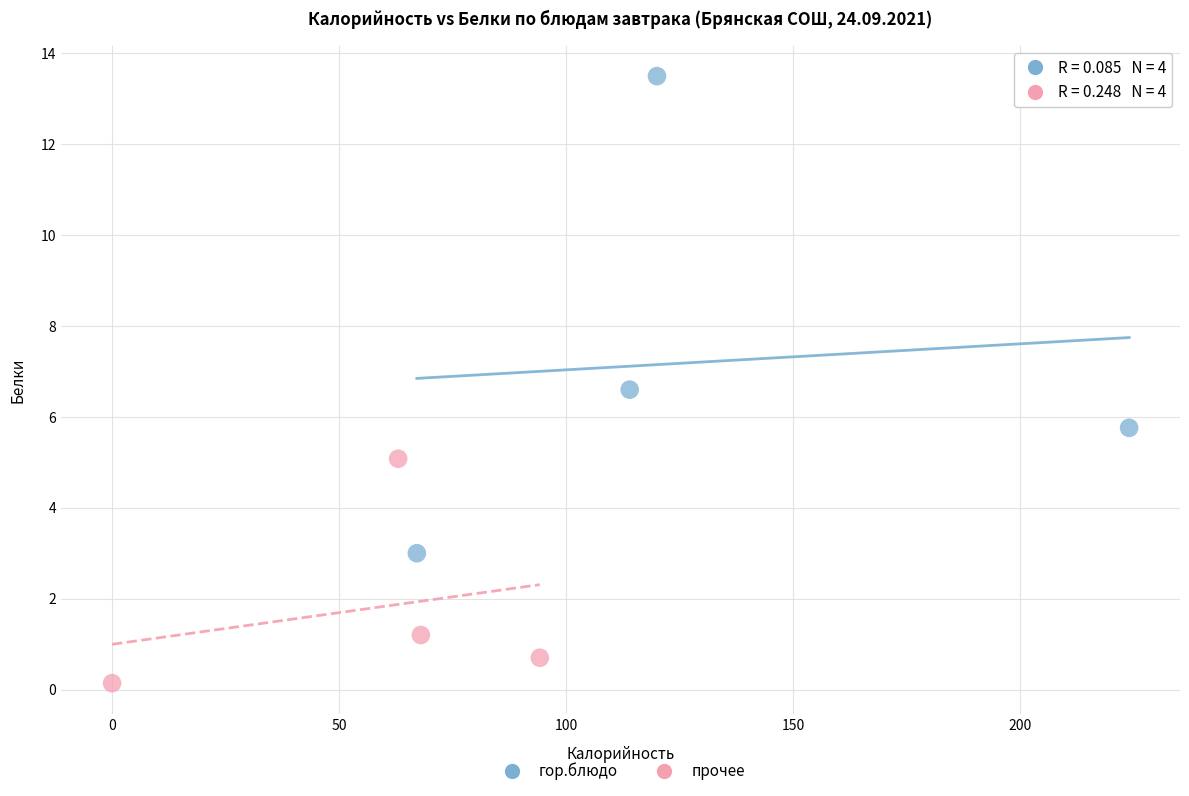

Which series reaches the minimum Y coordinate?

прочее